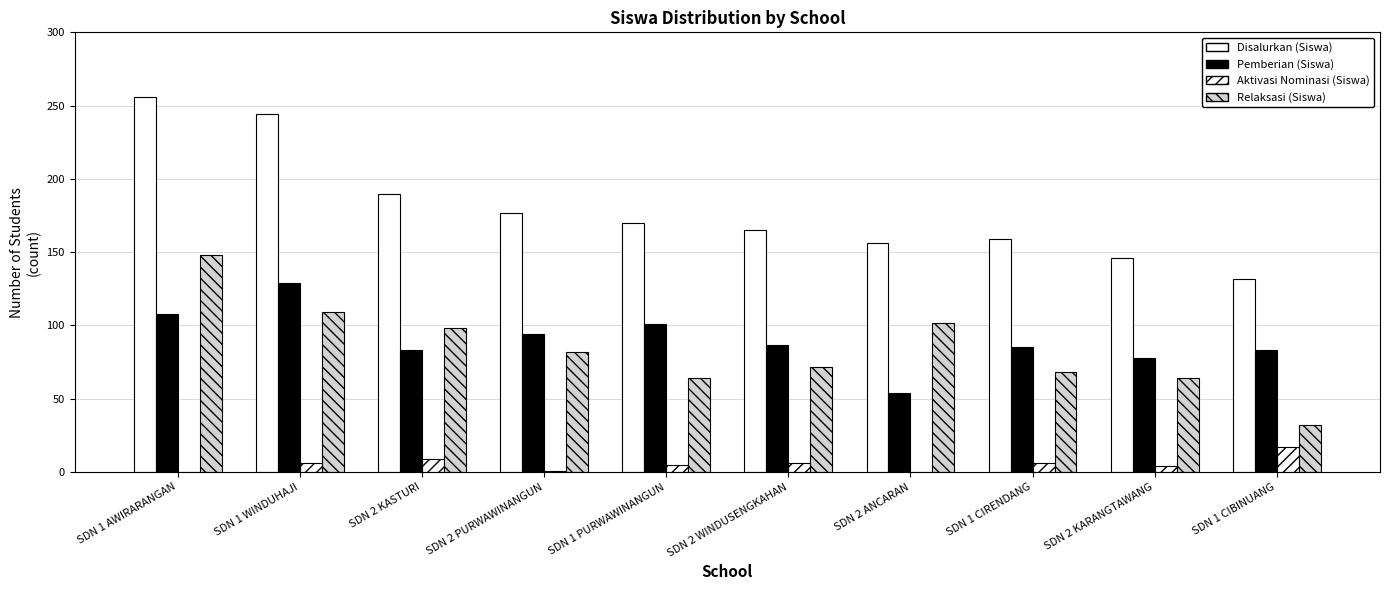

At which category is the sum across all series the highest?

SDN 1 AWIRARANGAN